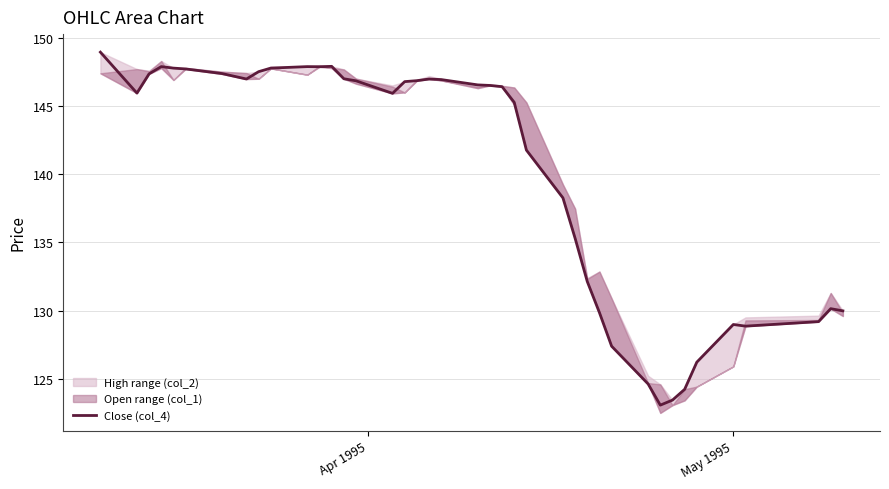

What is the minimum value for Close (col_4)?

123.1